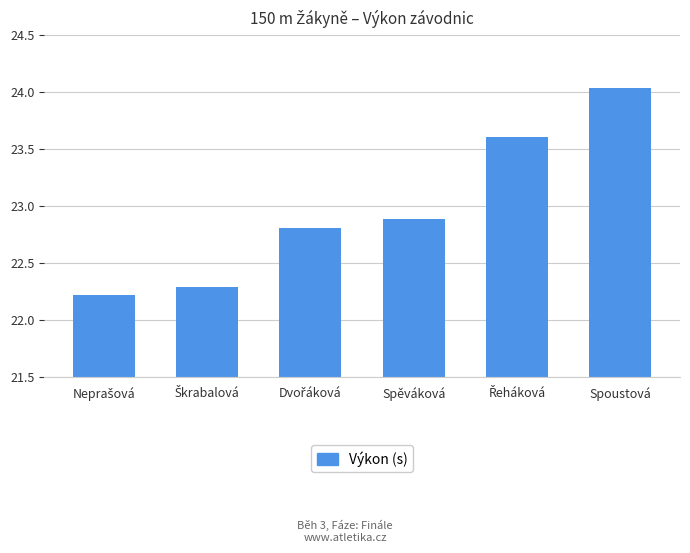

What is the label of the 3rd bar from the right?

Spěváková